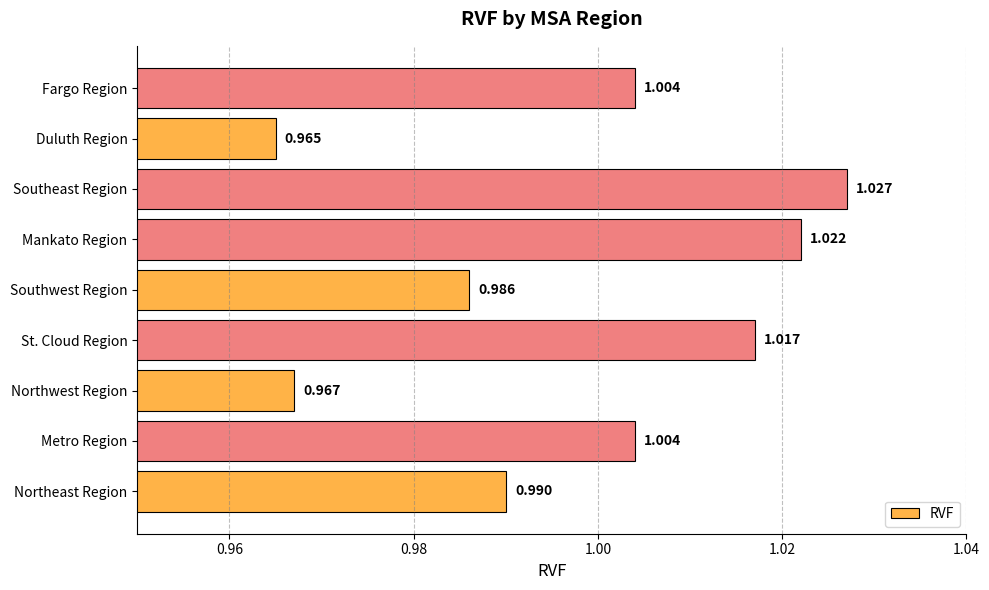

Which category has the lowest value across all series?

Duluth Region